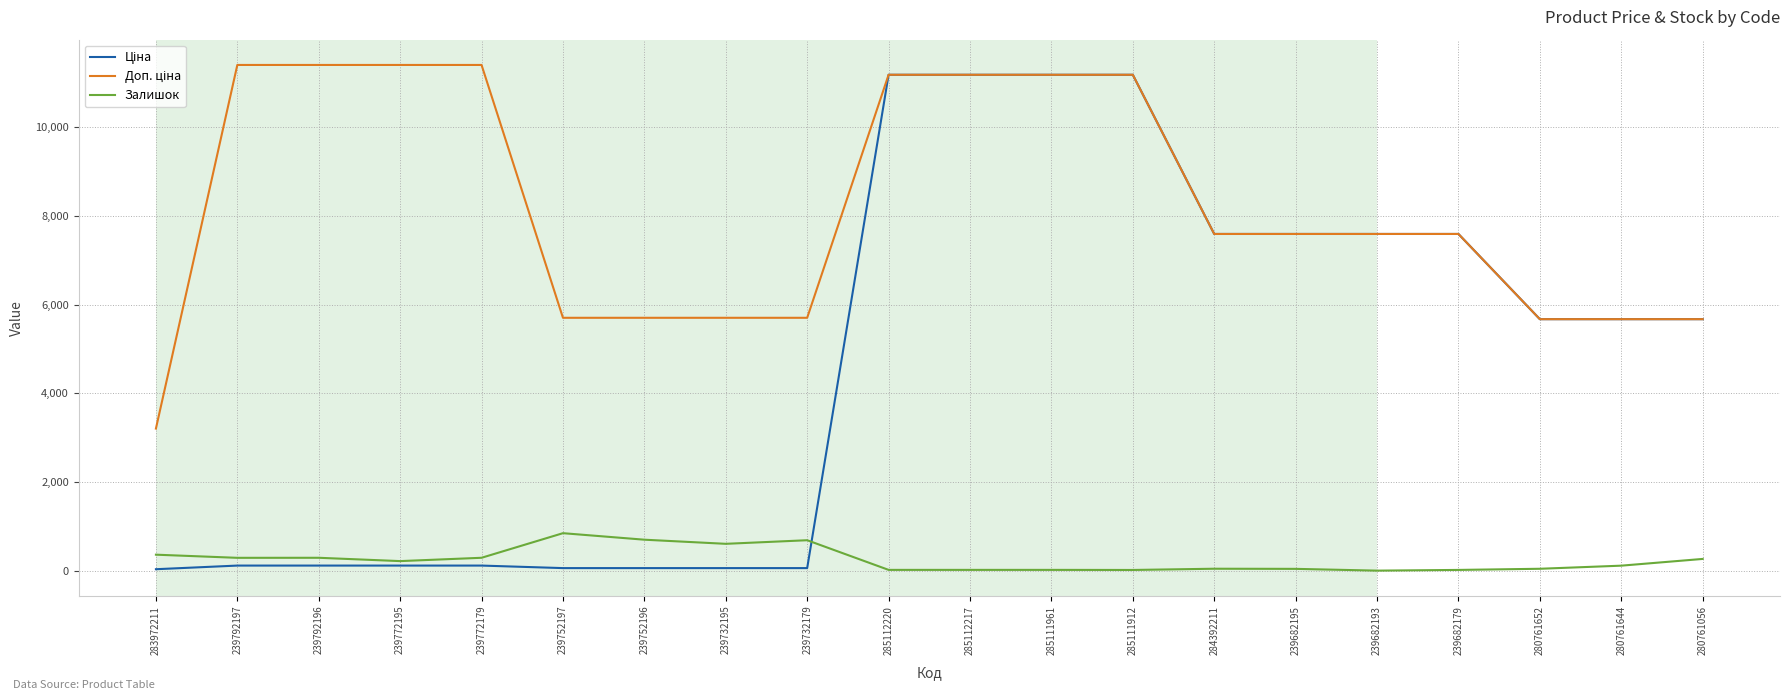

What is the highest value of the Залишок series?

845.0